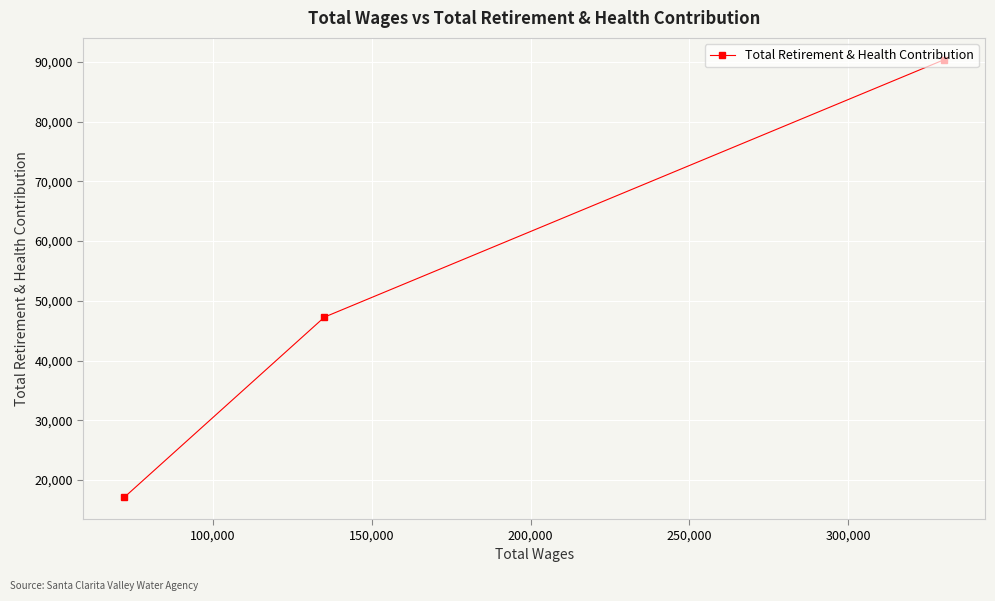

What is the greatest value displayed?

90358